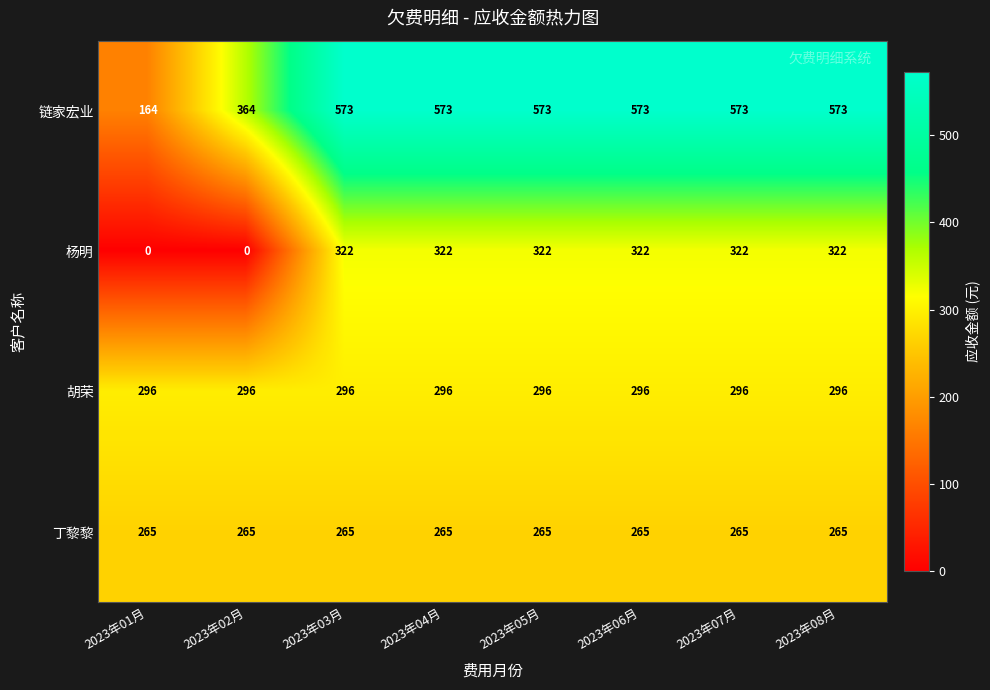

How many data points in 杨明 are less than 322?

2